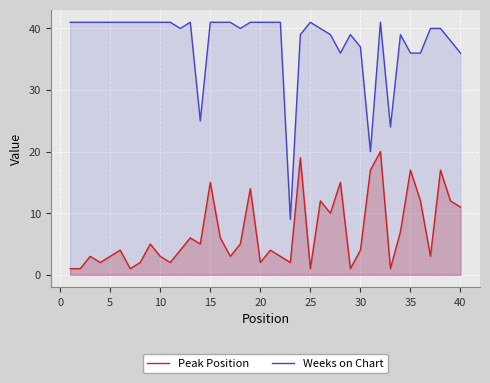

How many distinct data groups are displayed?

2